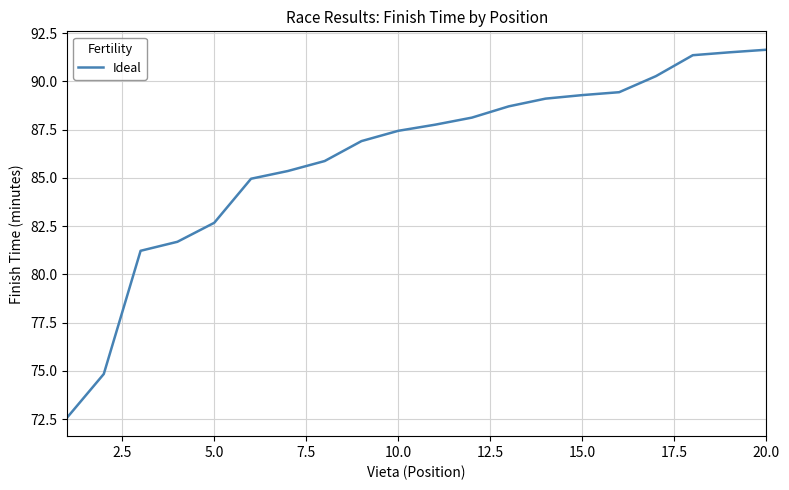

What is the minimum value shown in the chart?

72.6